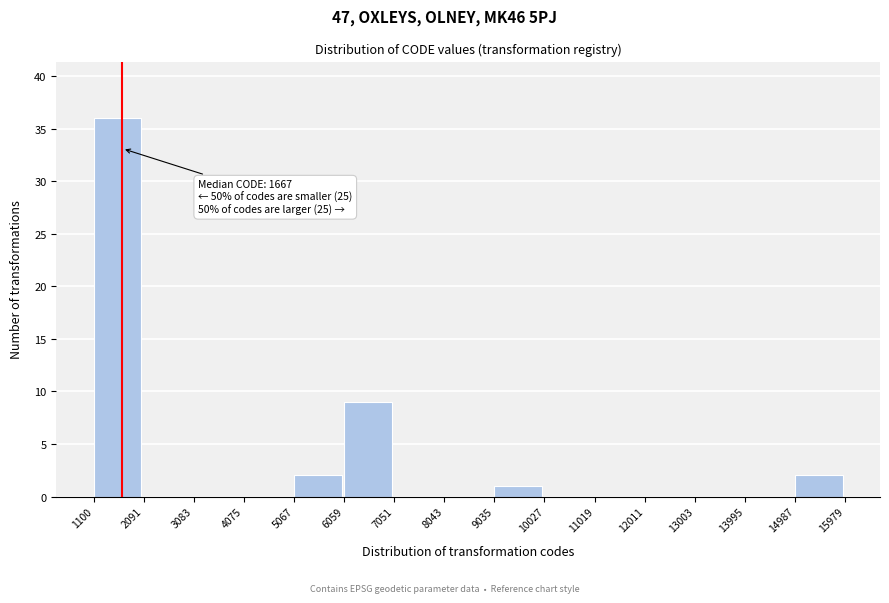

Which range on the x-axis has the tallest bar?

1100 to 2091